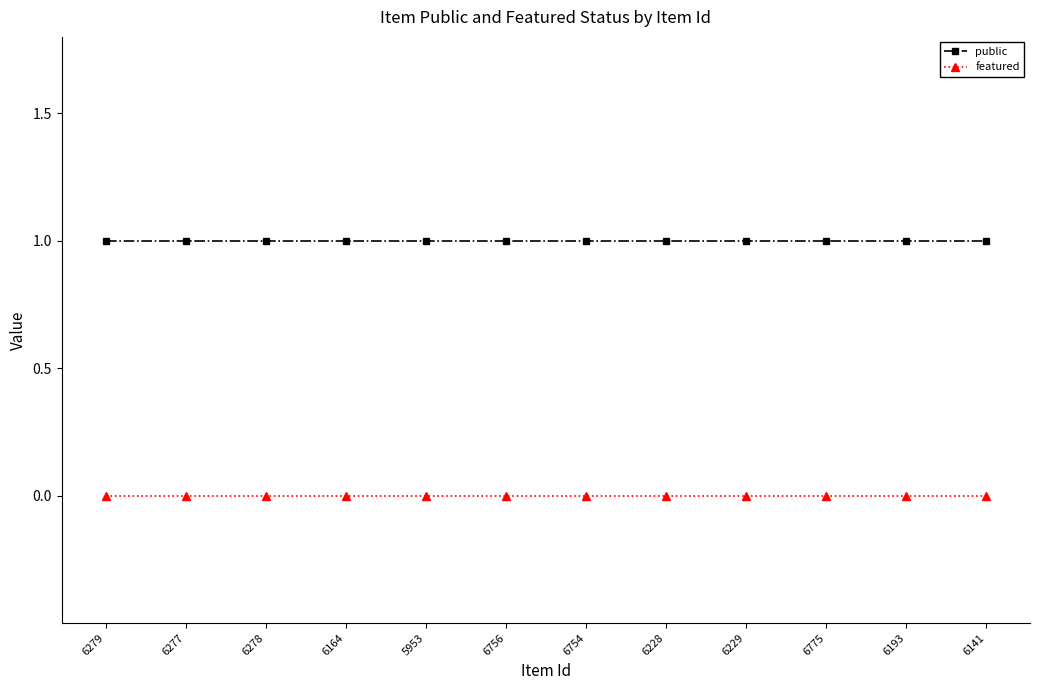

The value of featured at 6754 is 0. True or false?

True